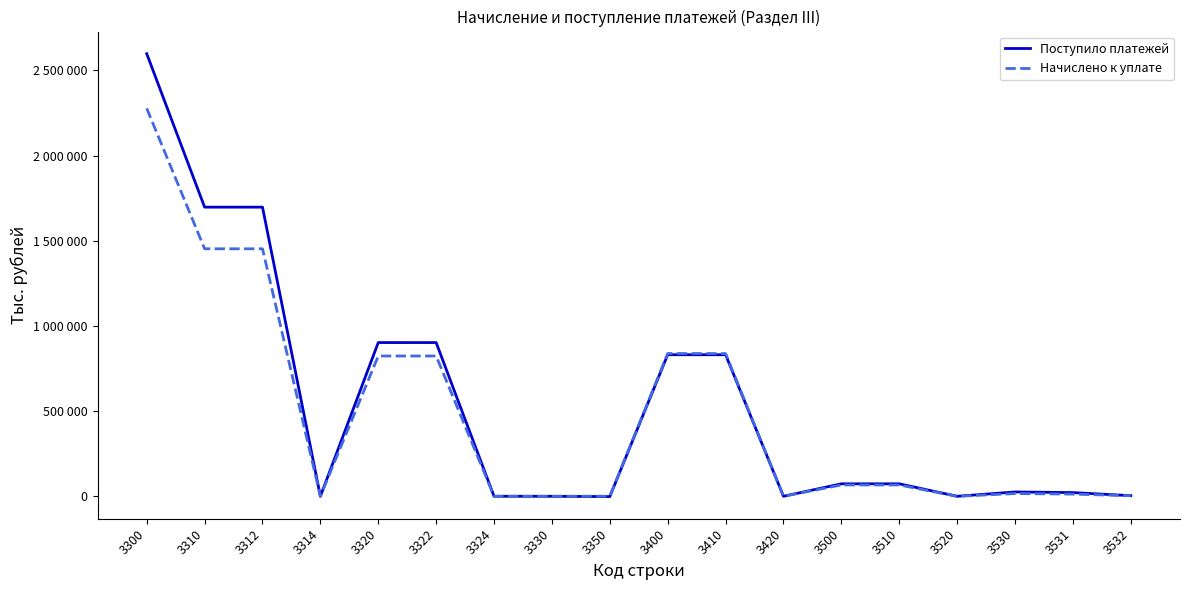

Does the chart have visible grid lines?

No